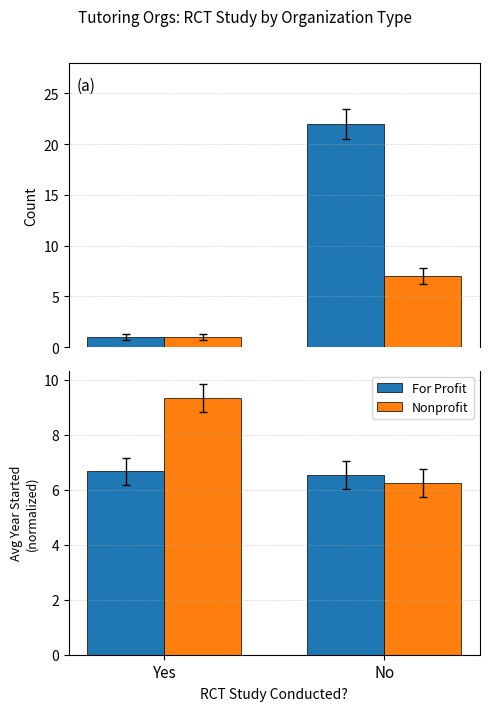

What position from the right is Yes?

2